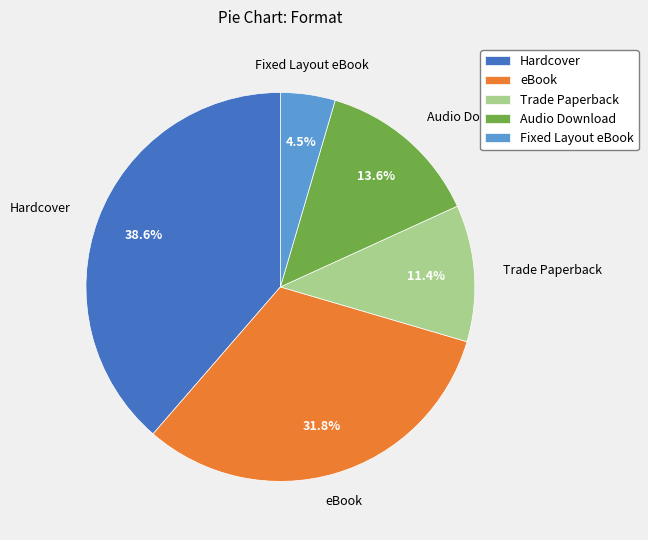

Count the number of slices in the pie.

5